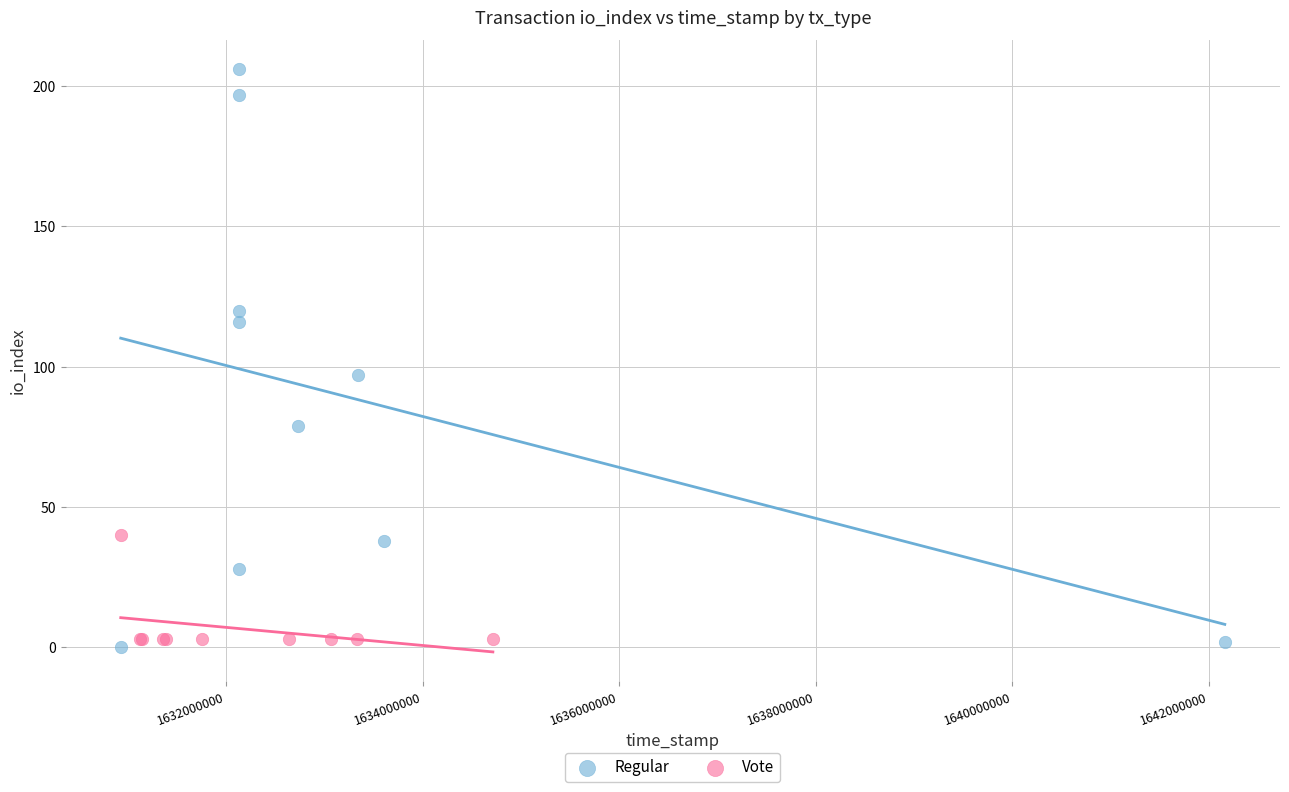

Which series reaches the maximum Y coordinate?

Regular